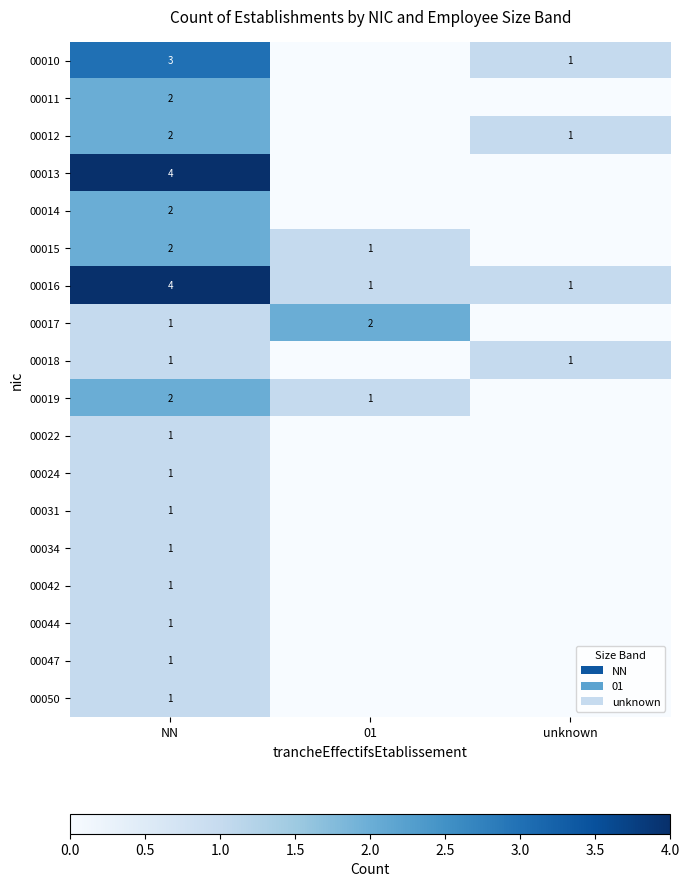

What is the spread (max minus min) of values at NN?

3